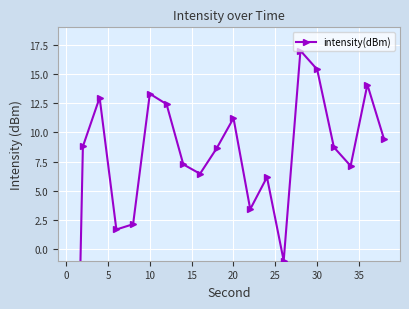

How many interior local valleys (lower than both neighbors) does the data have?

5